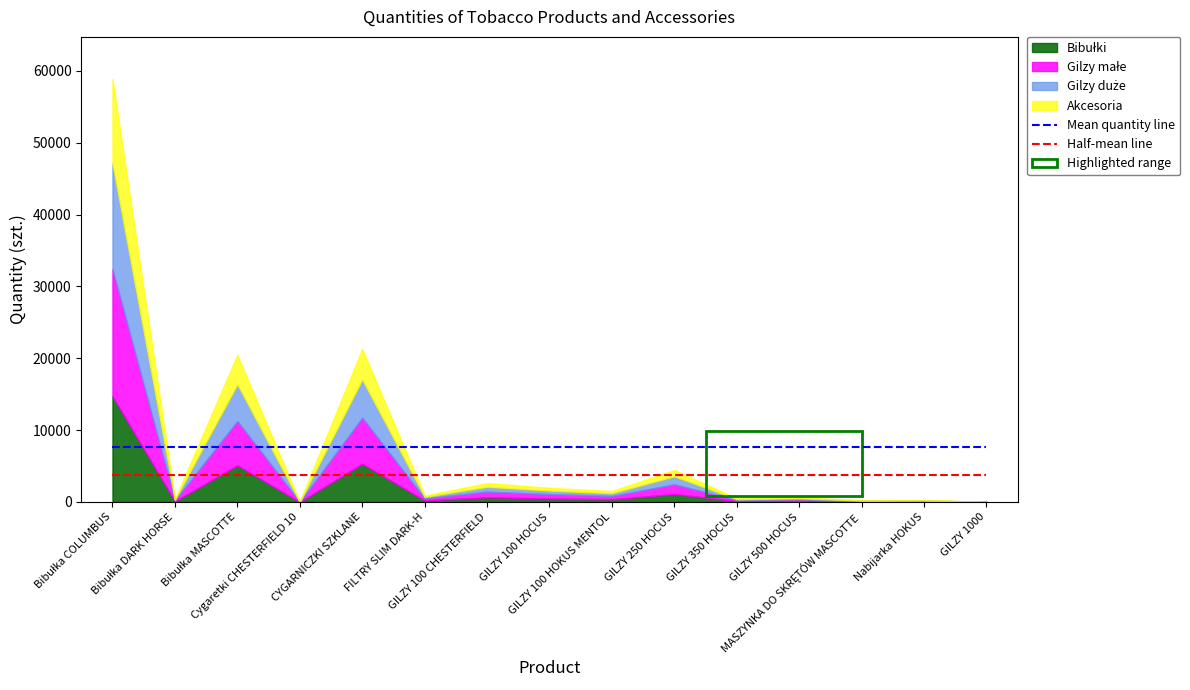

What is the minimum value for Half-mean line?

3803.7